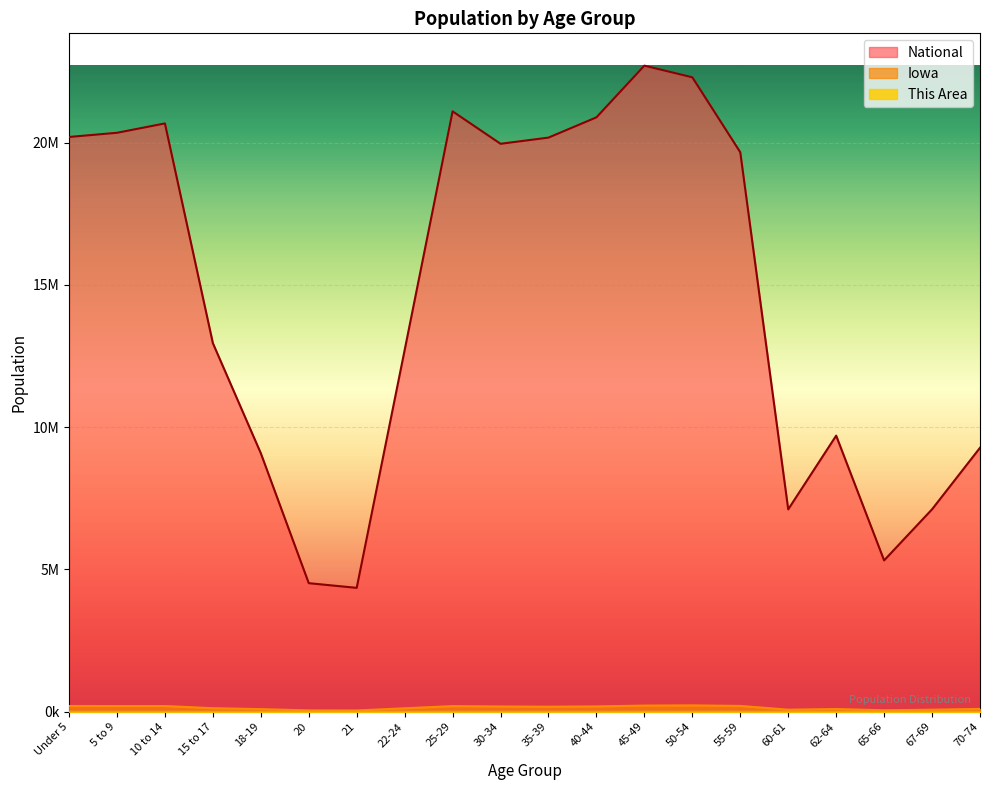

True or false: Iowa and National intersect in this chart.

False